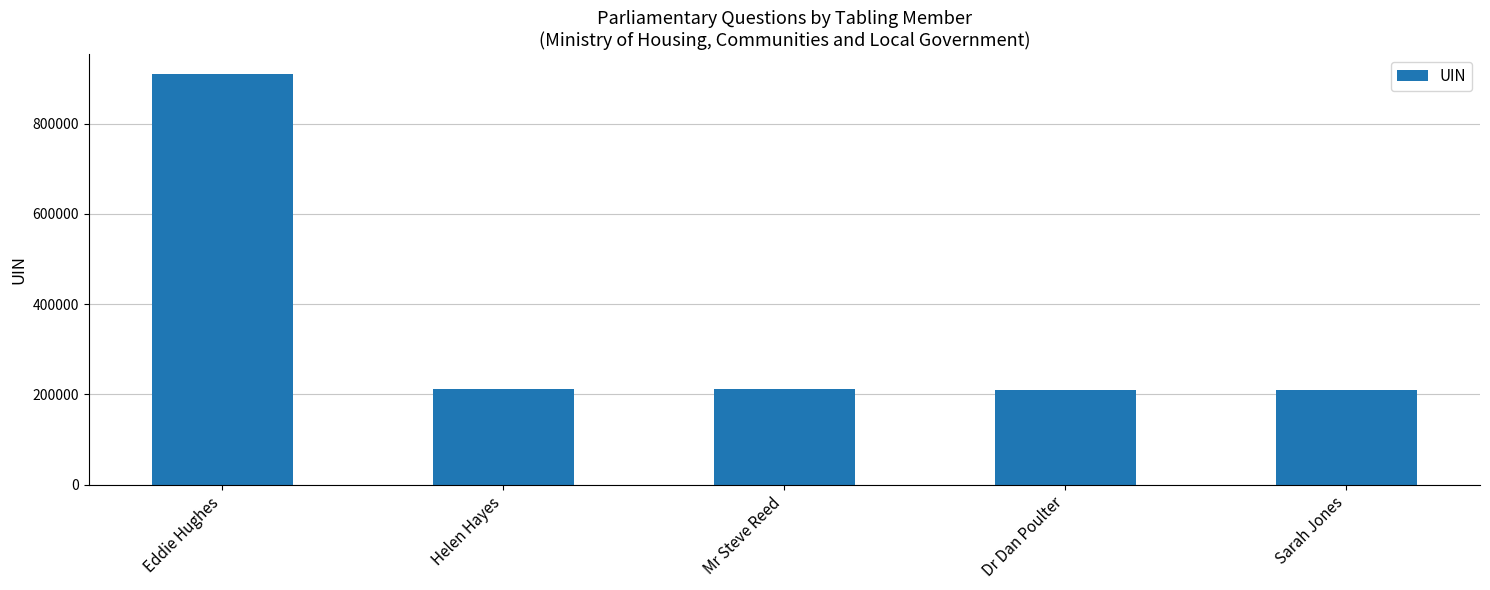

What is the smallest value displayed?

210512